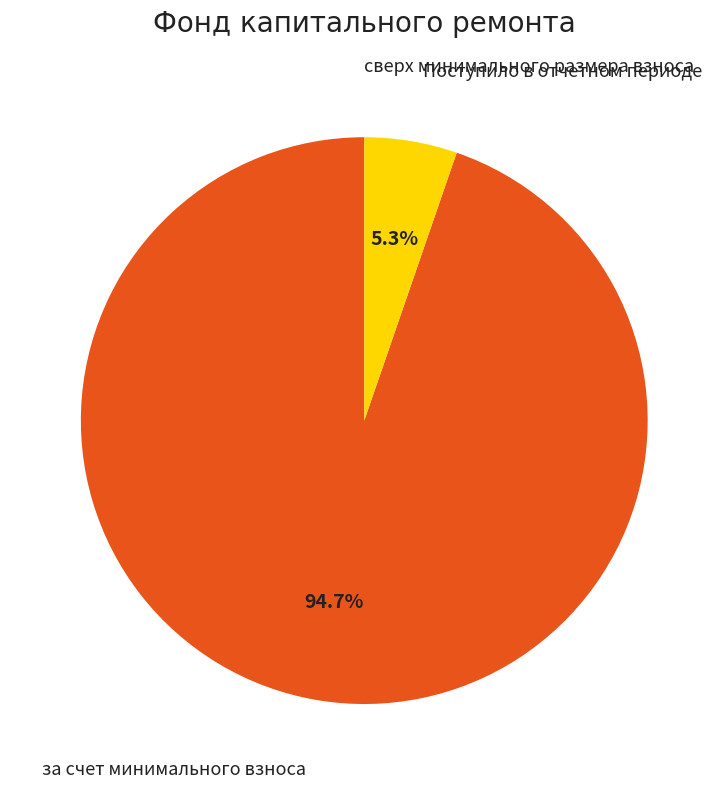

Is there a majority slice in this chart?

Yes